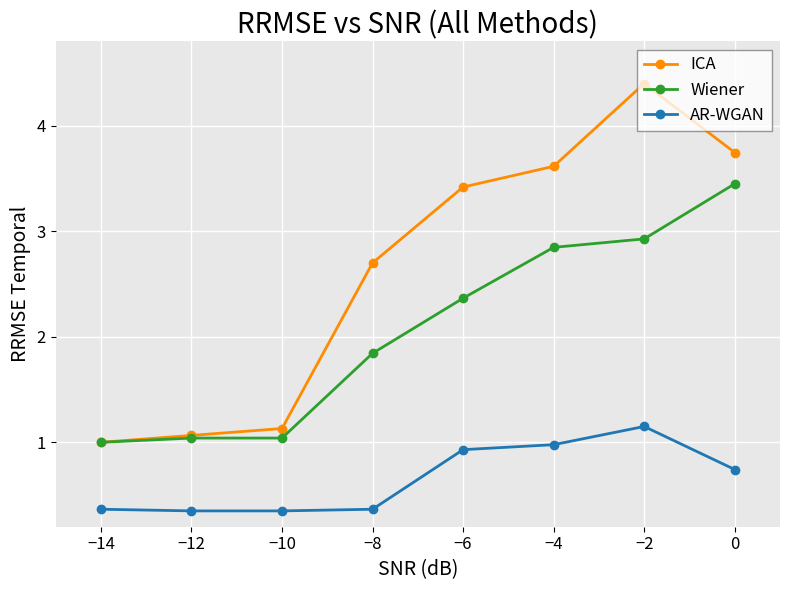

In ICA, how many points are higher than both neighbors (excluding endpoints)?

1